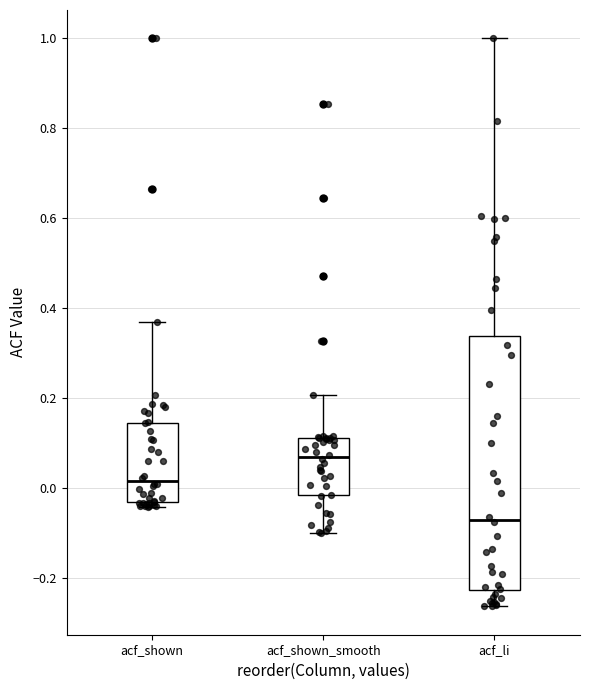

Which box is the tallest, from its lower edge to its upper edge?

acf_li